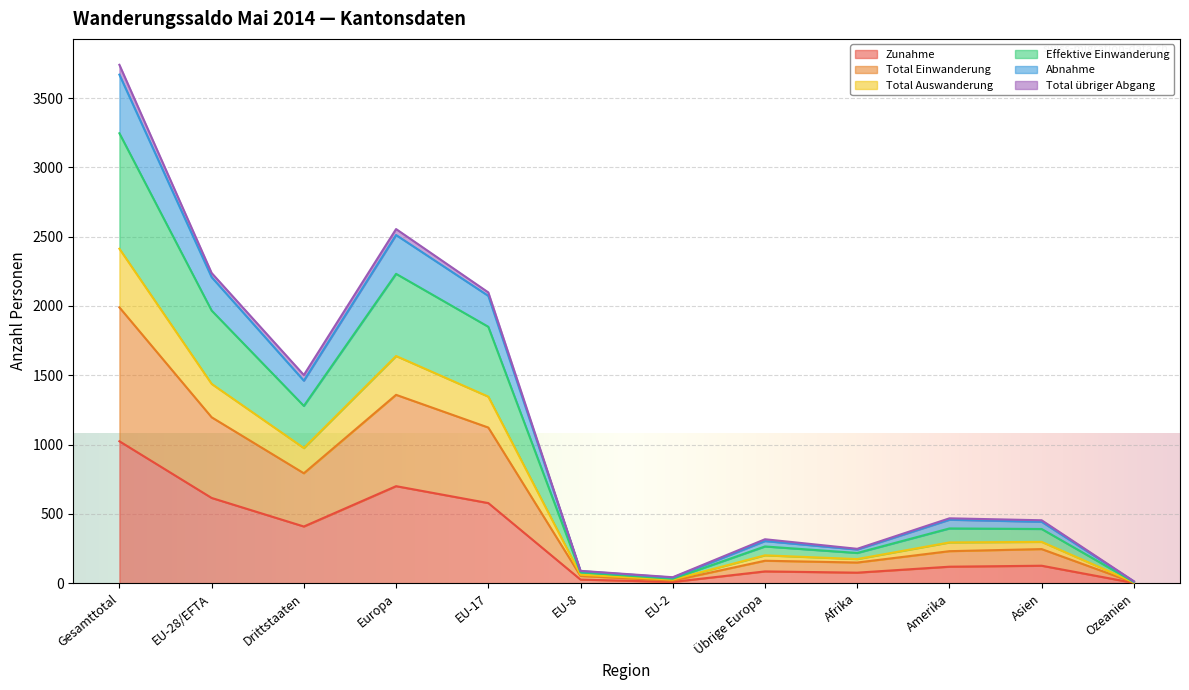

Does the chart display data point markers on the line(s)?

No